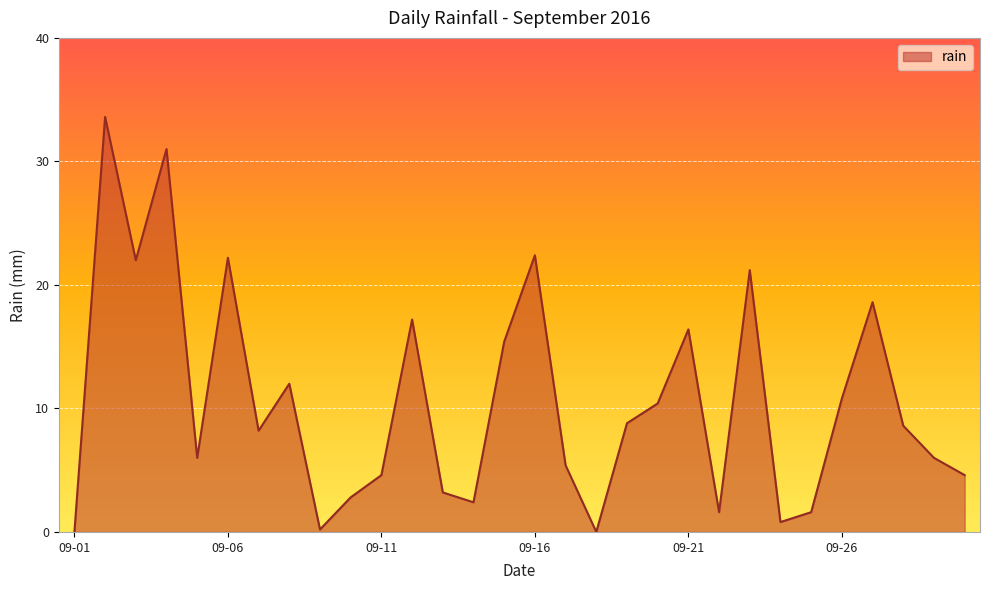

What is the greatest value displayed?

33.6